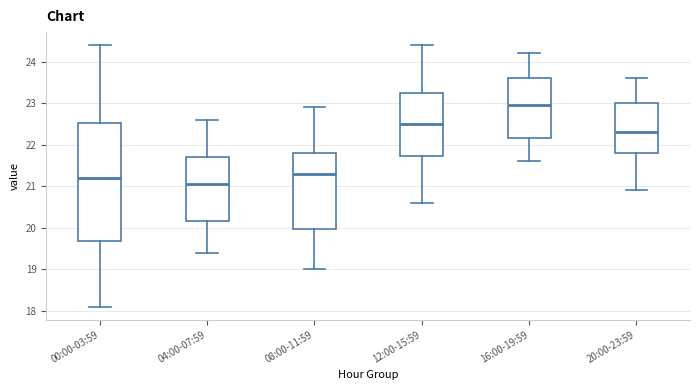

Reading left to right, transcribe this box plot: for each box, give where its median line is, the range the box spans, and where its two whiskers end, as read against the y-axis. The values are not printed on the chart, so give them approximately, as read against the axis.

00:00-03:59: median 21.2, box 19.7 to 22.5, whiskers 18.1 to 24.4
04:00-07:59: median 21.1, box 20.2 to 21.7, whiskers 19.4 to 22.6
08:00-11:59: median 21.3, box 20.0 to 21.8, whiskers 19.0 to 22.9
12:00-15:59: median 22.5, box 21.7 to 23.3, whiskers 20.6 to 24.4
16:00-19:59: median 23.0, box 22.2 to 23.6, whiskers 21.6 to 24.2
20:00-23:59: median 22.3, box 21.8 to 23.0, whiskers 20.9 to 23.6